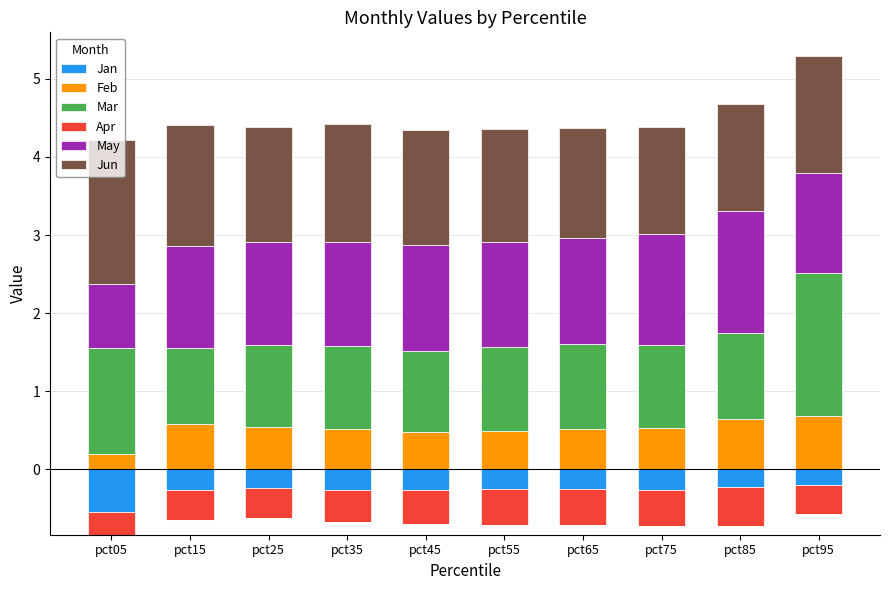

What are all the series names shown in the legend?

Jan, Feb, Mar, Apr, May, Jun